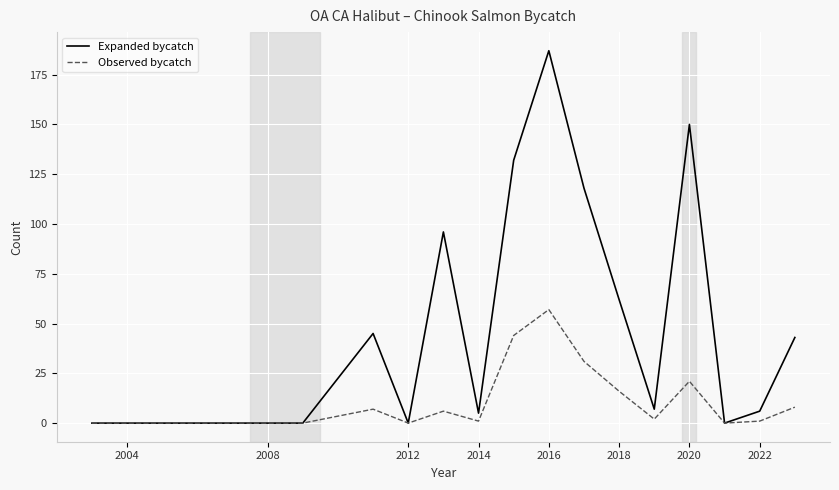

List the series in order of their overall mean, lowest first.

Observed bycatch, Expanded bycatch